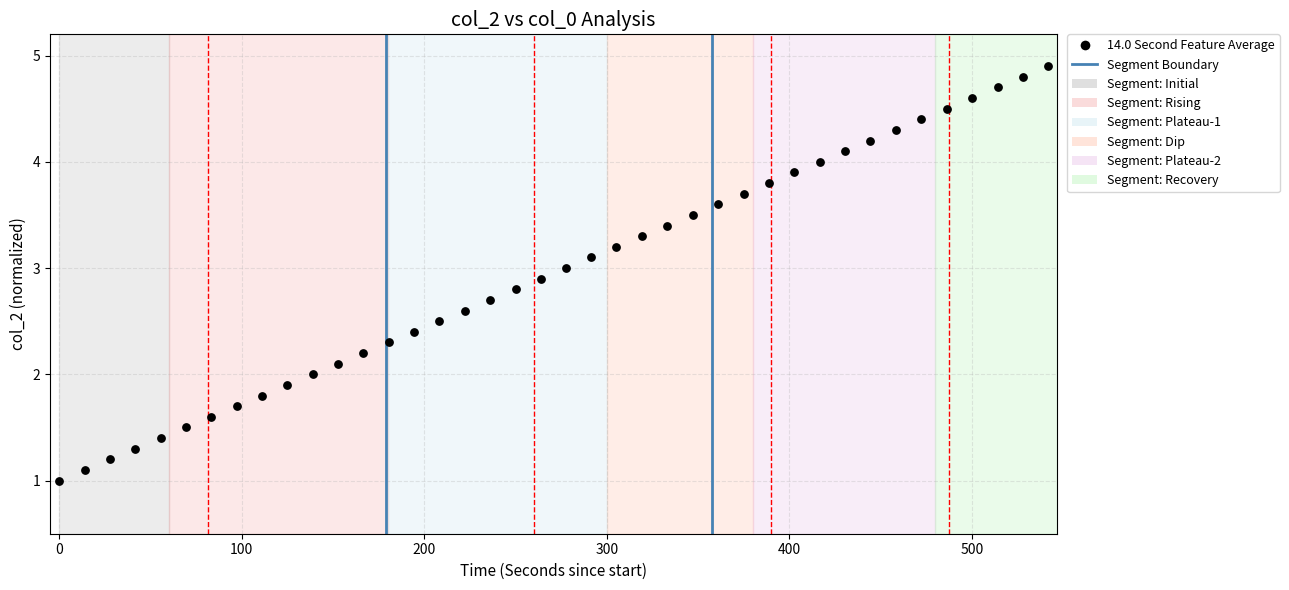

What is the range of X values (max minus min)?

541.8